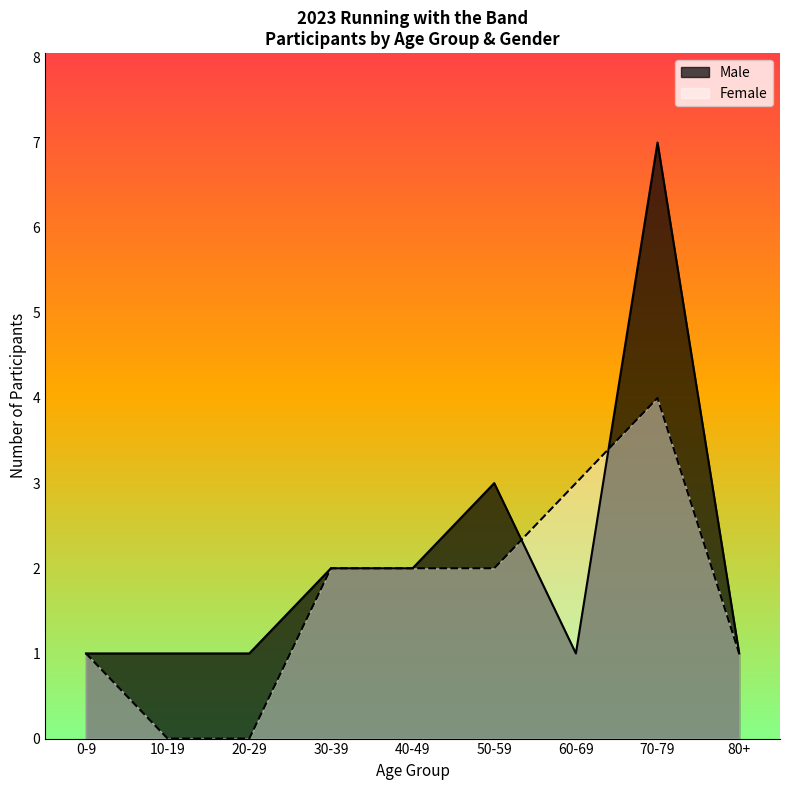

List the series in order of their peak value, lowest first.

Female, Male